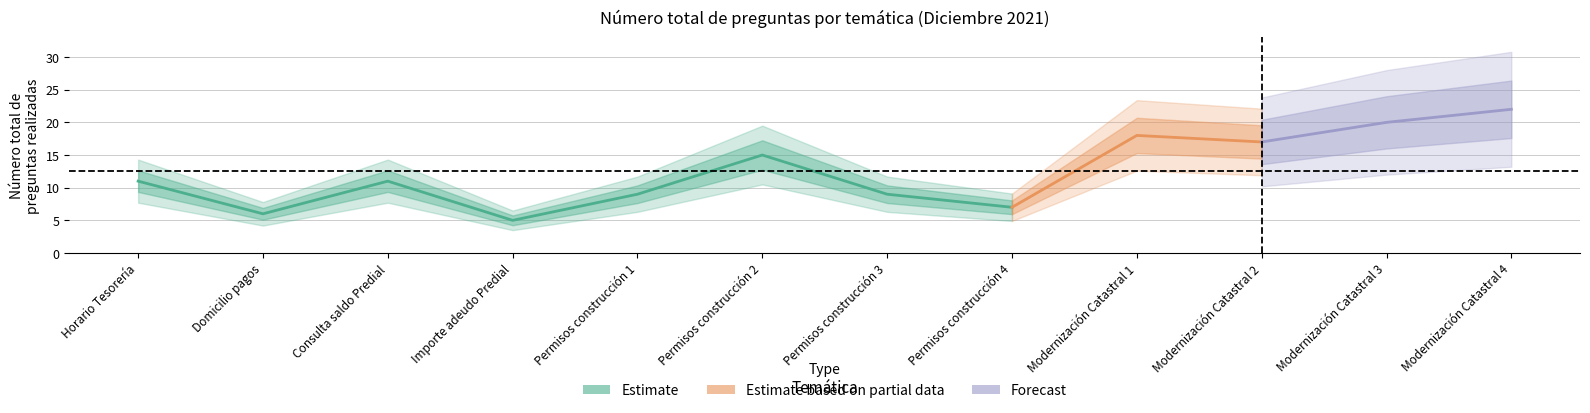

List the labels in order of value, smallest first.

Importe adeudo Predial, Domicilio pagos, Permisos construcción 4, Permisos construcción 1, Permisos construcción 3, Horario Tesorería, Consulta saldo Predial, Permisos construcción 2, Modernización Catastral 2, Modernización Catastral 1, Modernización Catastral 3, Modernización Catastral 4